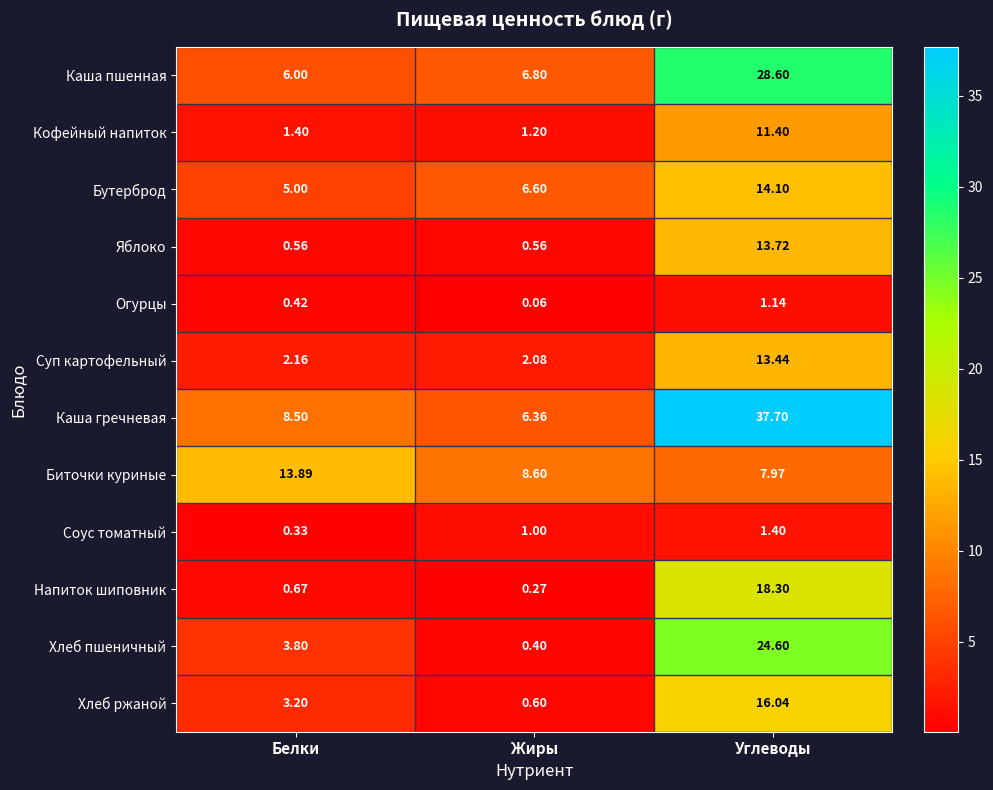

Is the value of Напиток шиповник at Белки greater than the value of Кофейный напиток at Жиры?

No